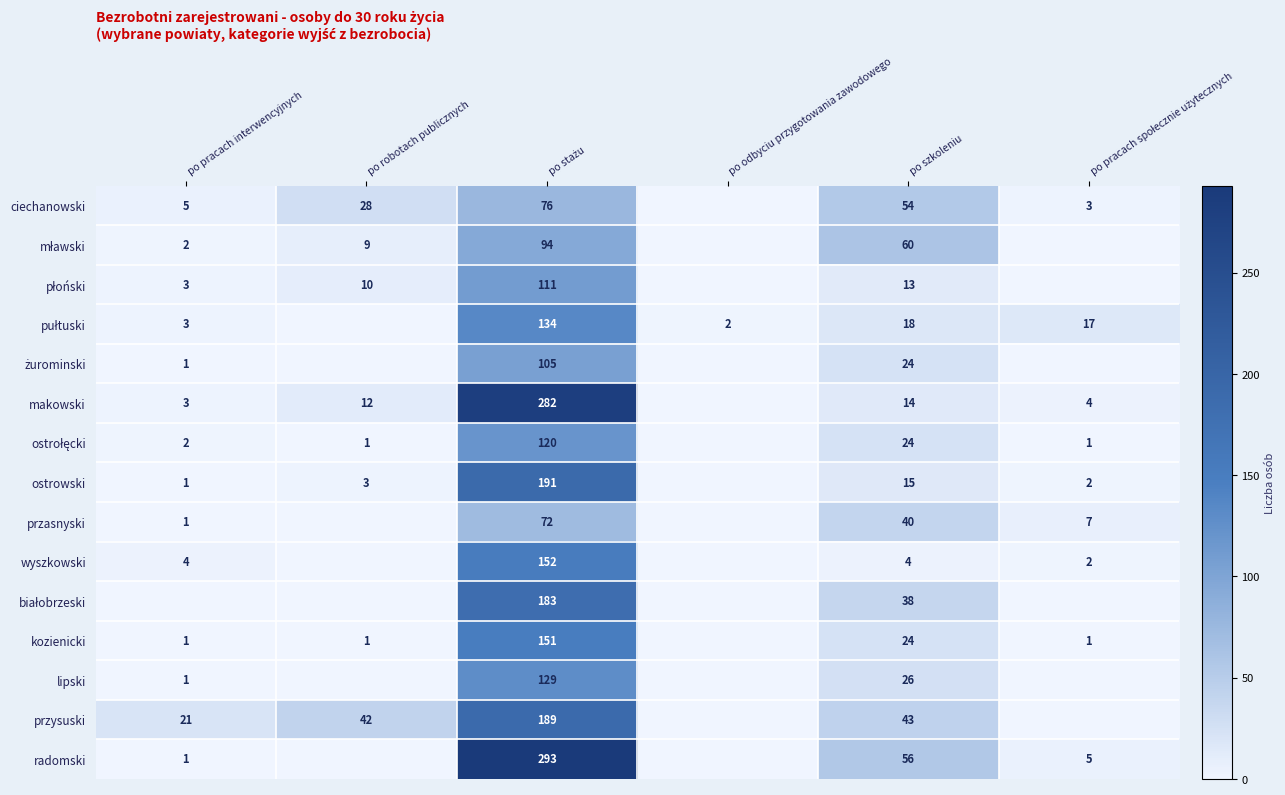

At which category is the sum across all series the highest?

po stażu